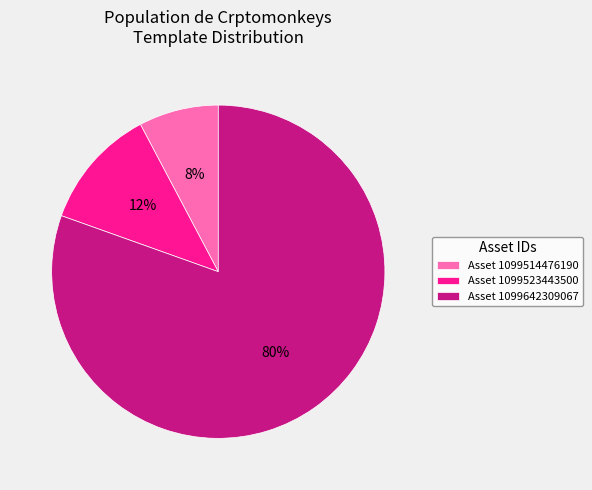

Rank the categories by value from highest to lowest.

Asset 1099642309067, Asset 1099523443500, Asset 1099514476190